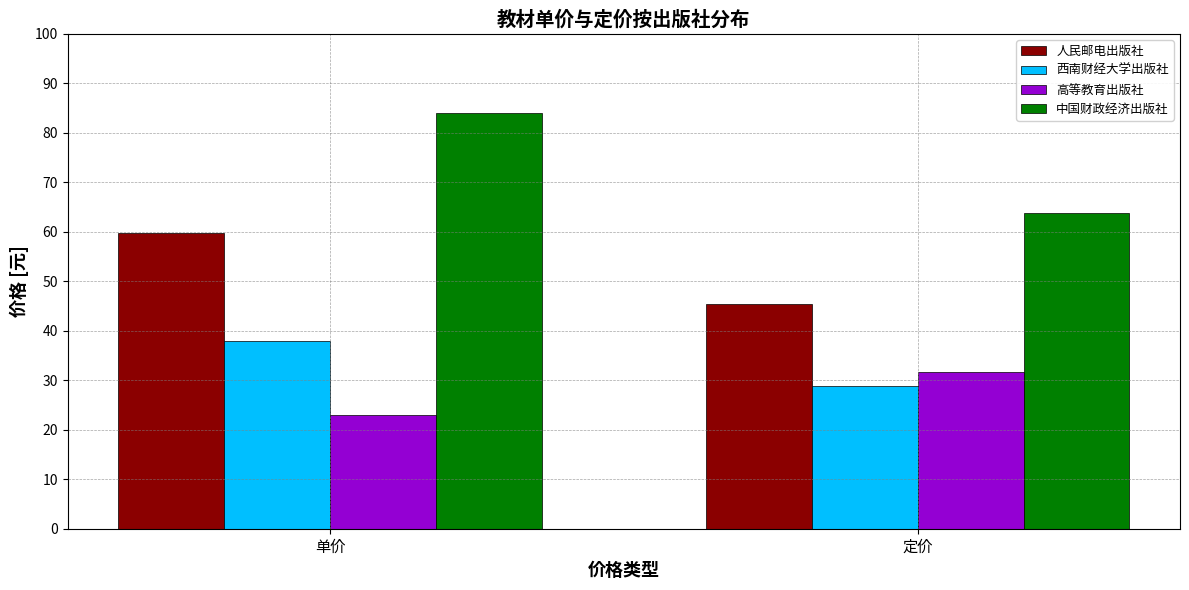

What is the value of the 中国财政经济出版社 bar at the 1st from the left?

84.0